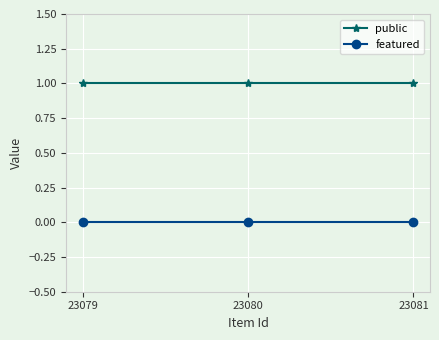

Which series has the largest total across all categories?

public